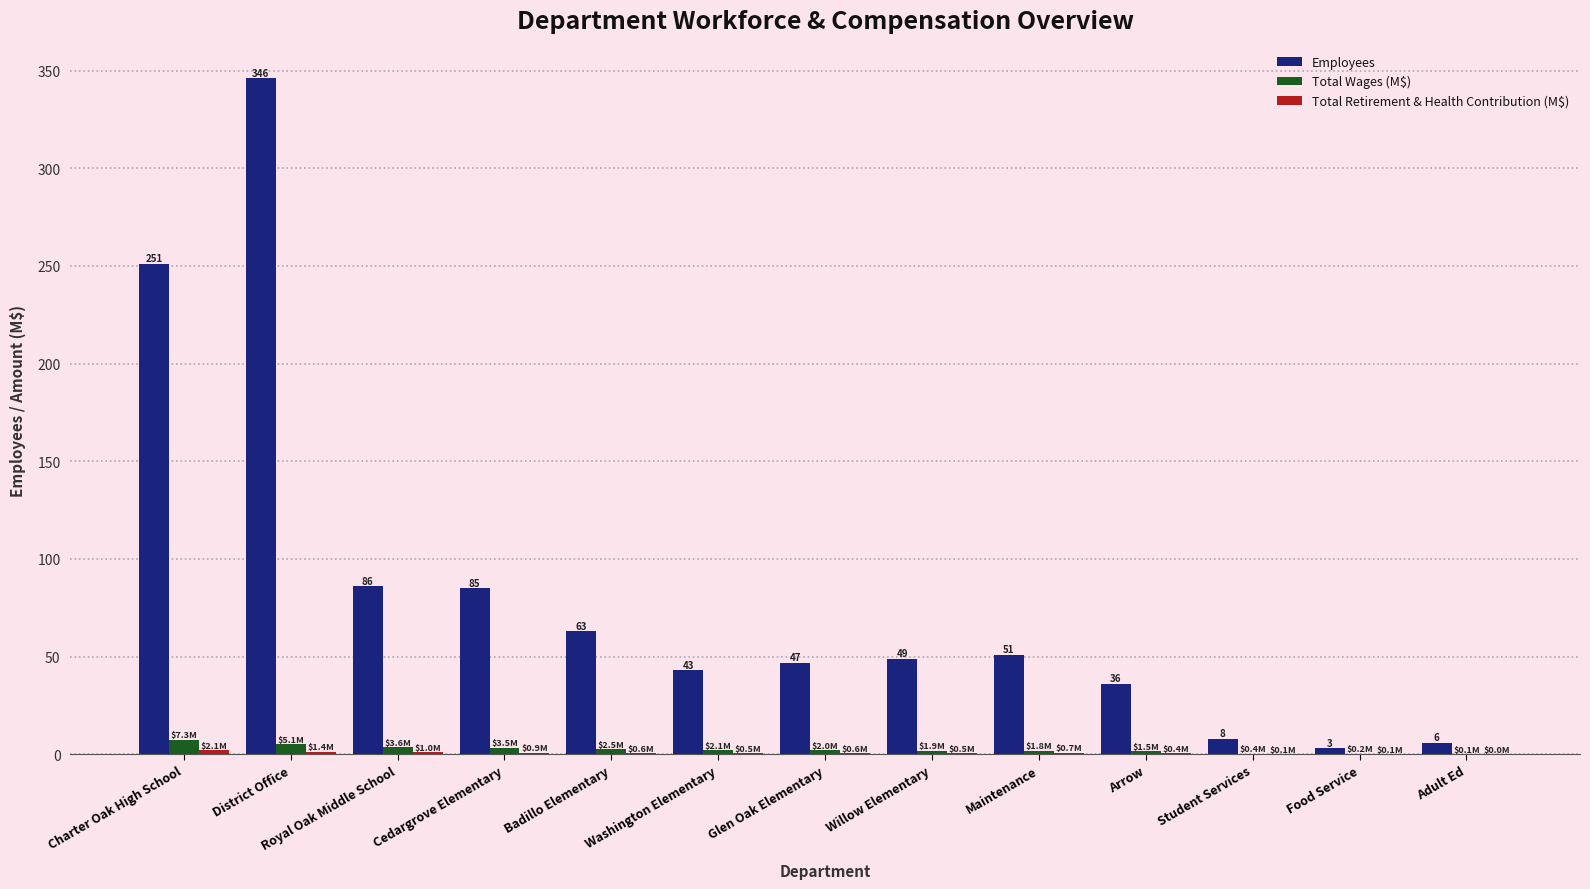

Which series changed the most between Badillo Elementary and Adult Ed?

Employees